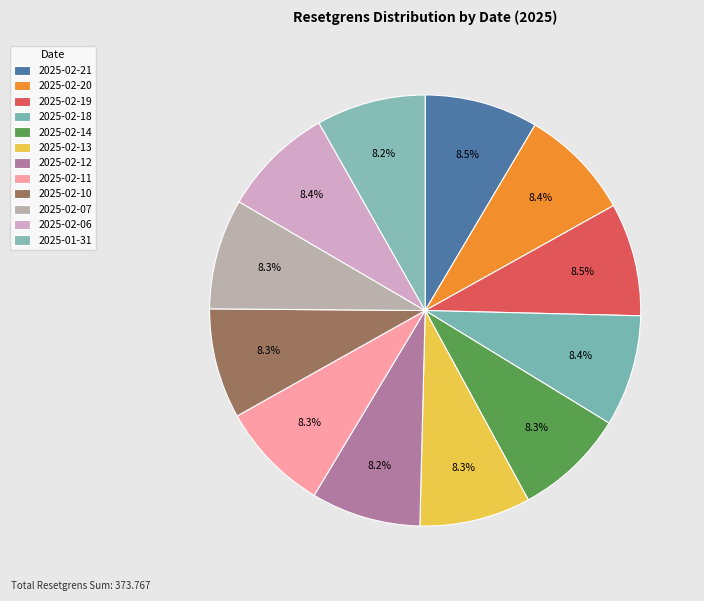

How many slices are in this pie chart?

12